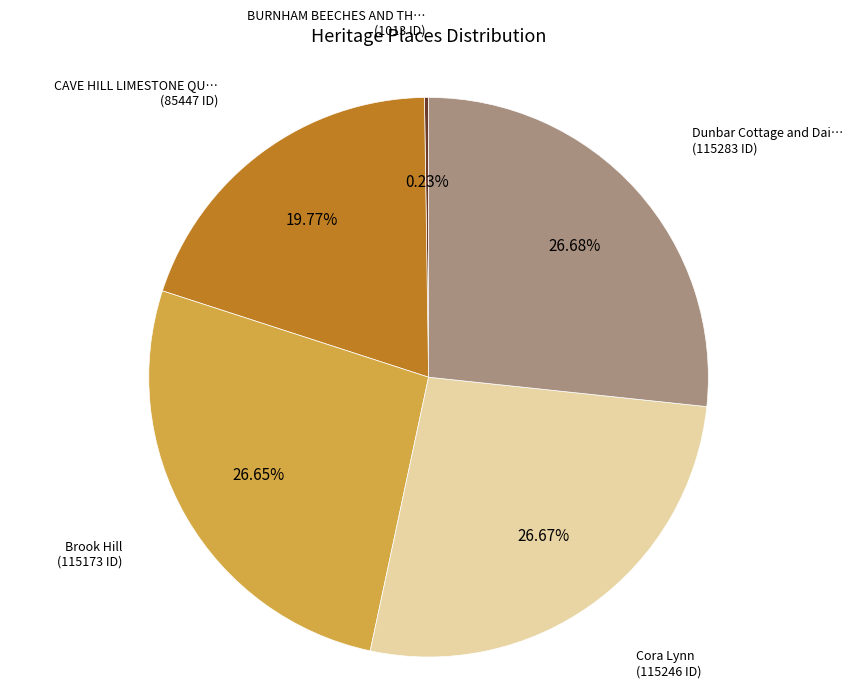

Does any single category account for the majority?

No